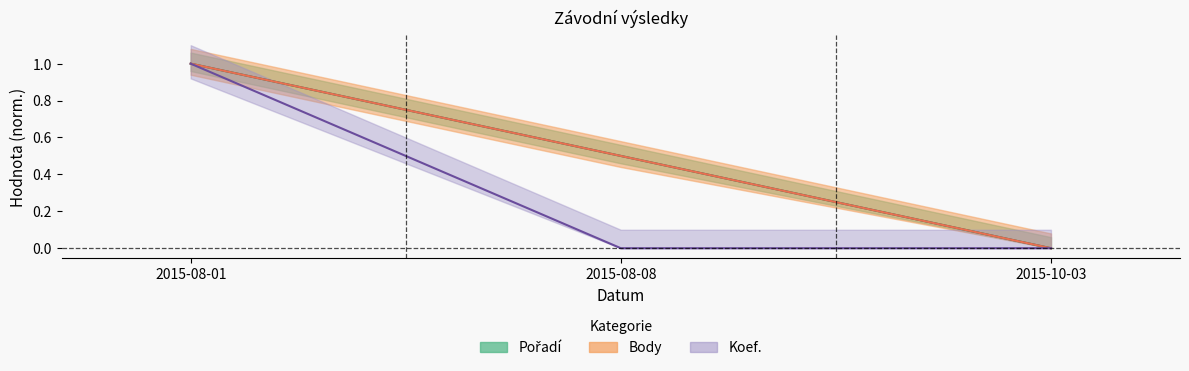

How many positive values does the Koef. series have?

1